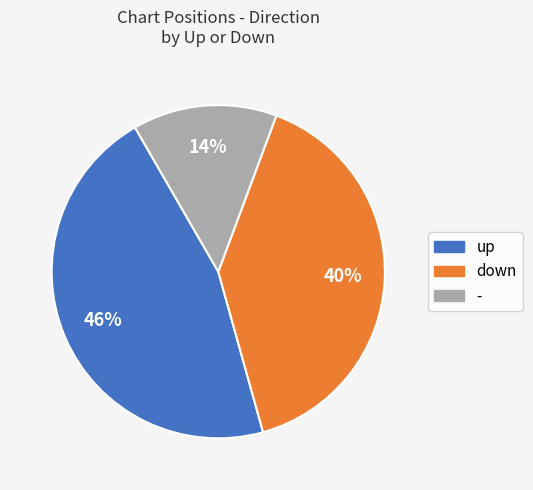

What is the ratio of the value at down to the value at -?

2.9